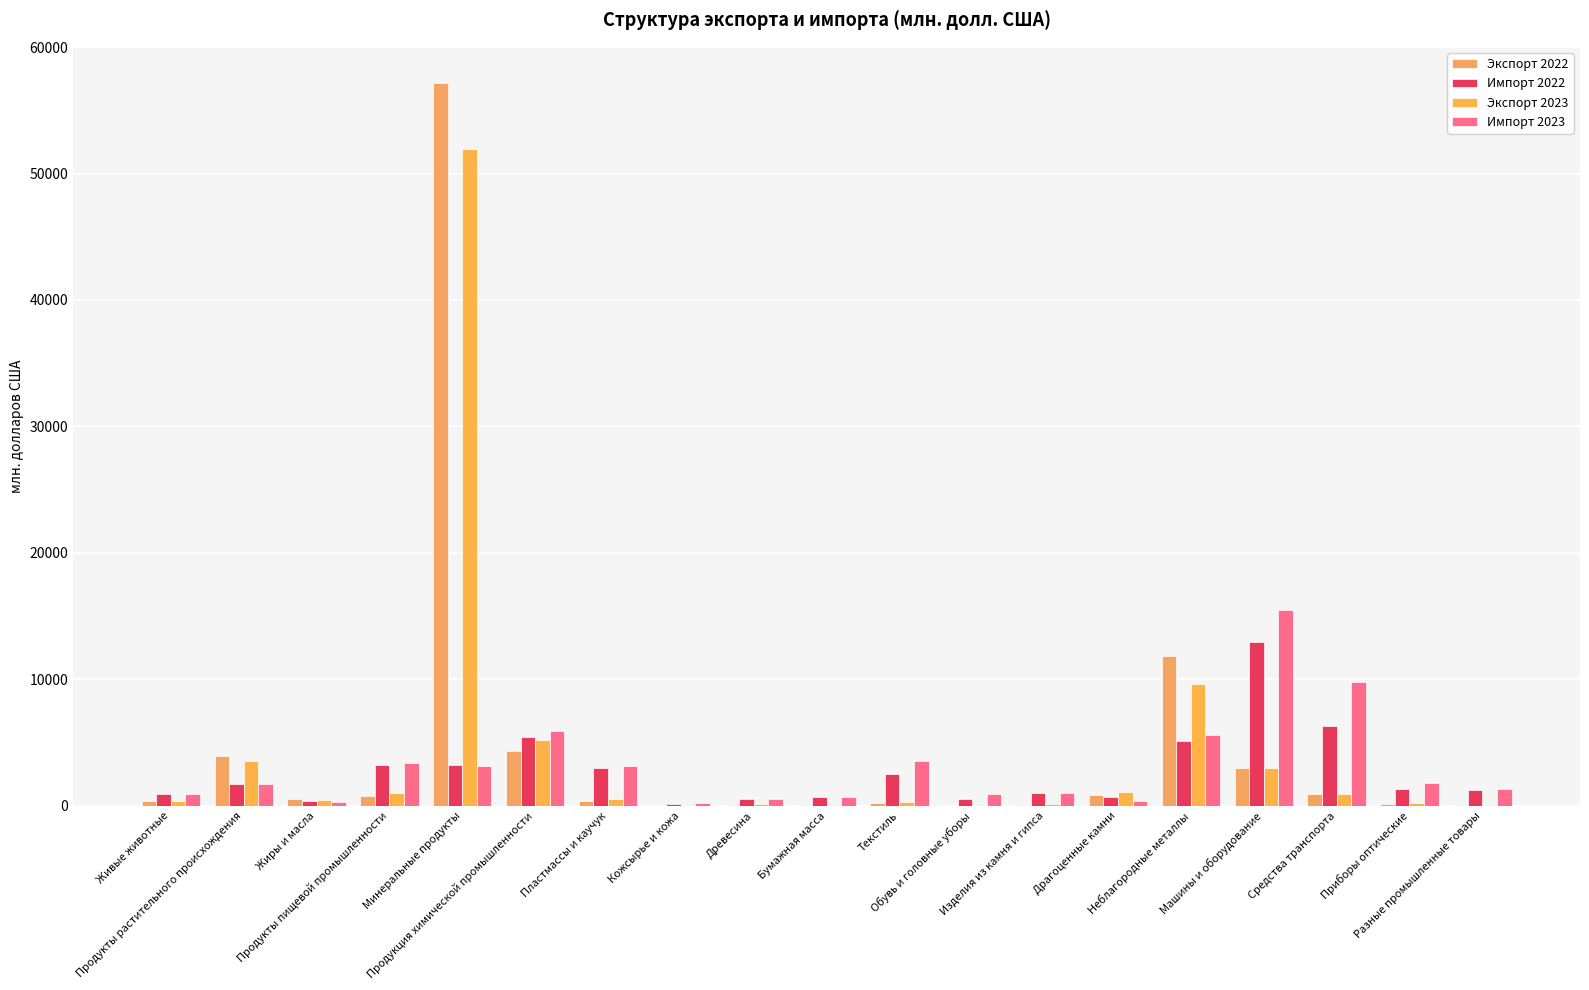

What value does the Импорт 2022 series have at Изделия из камня и гипса?

1036.7